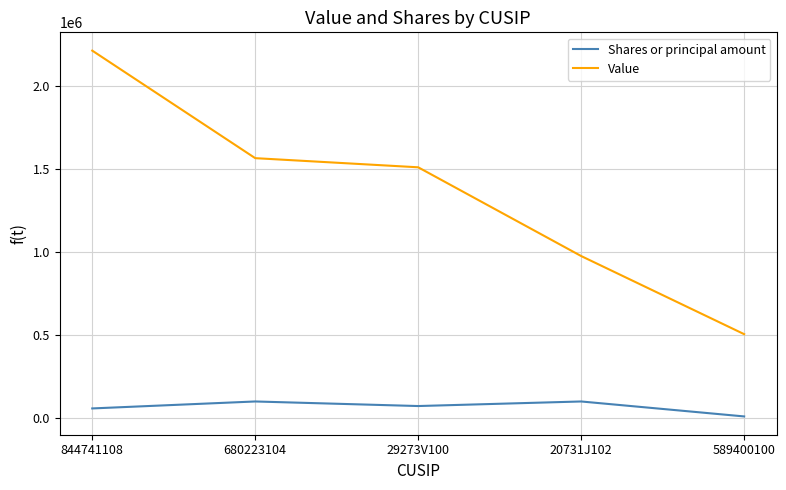

Reading left to right, what are all the values shown in this chart?

Shares or principal amount: 844741108=58125	680223104=100000	29273V100=72518	20731J102=100000	589400100=10000
Value: 844741108=2211000	680223104=1564000	29273V100=1509000	20731J102=975000	589400100=505000